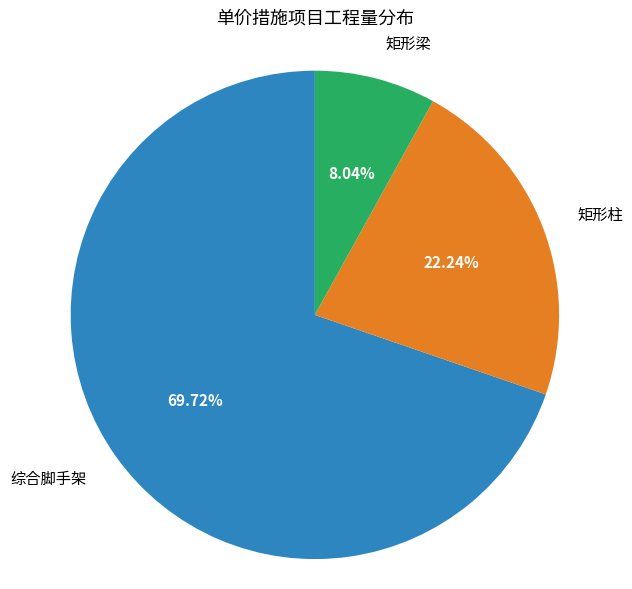

How many segments does this pie chart have?

3